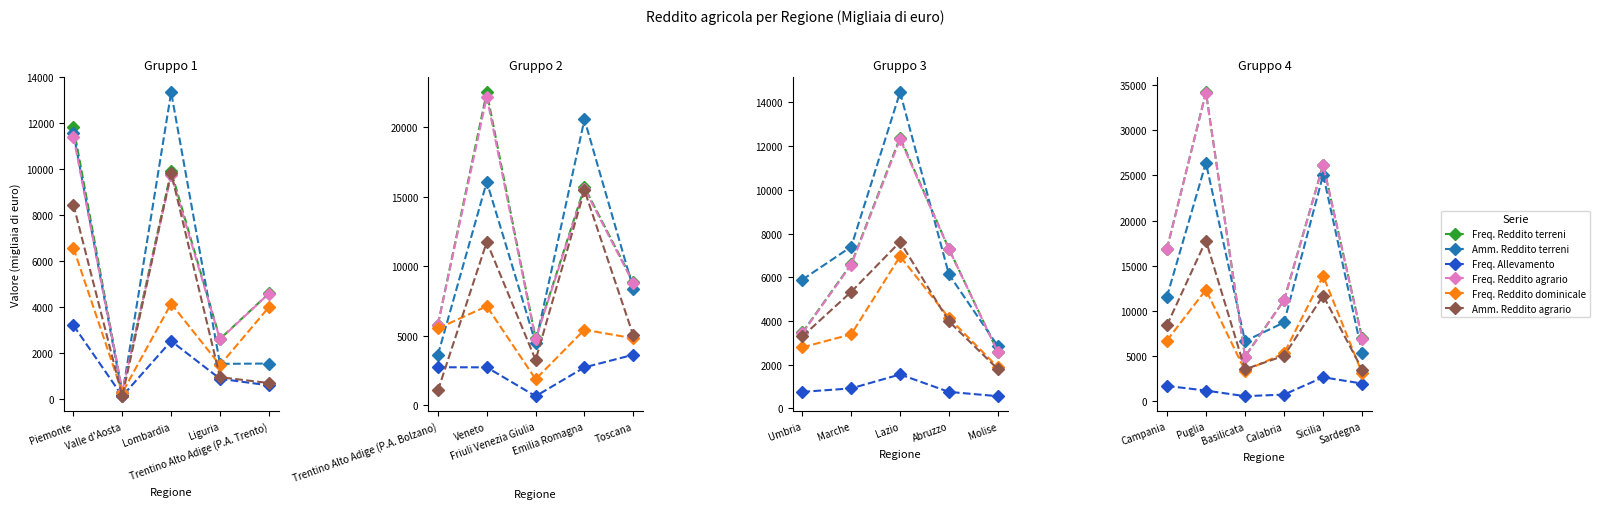

The Freq. Reddito terreni series shows 29346 at Campania. True or false?

False